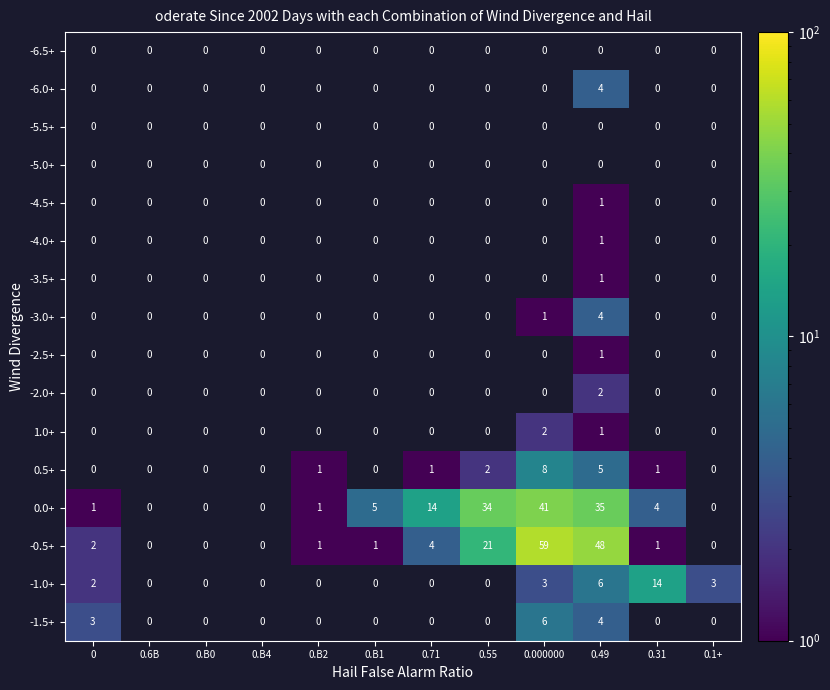

Count the number of data series in this chart.

16